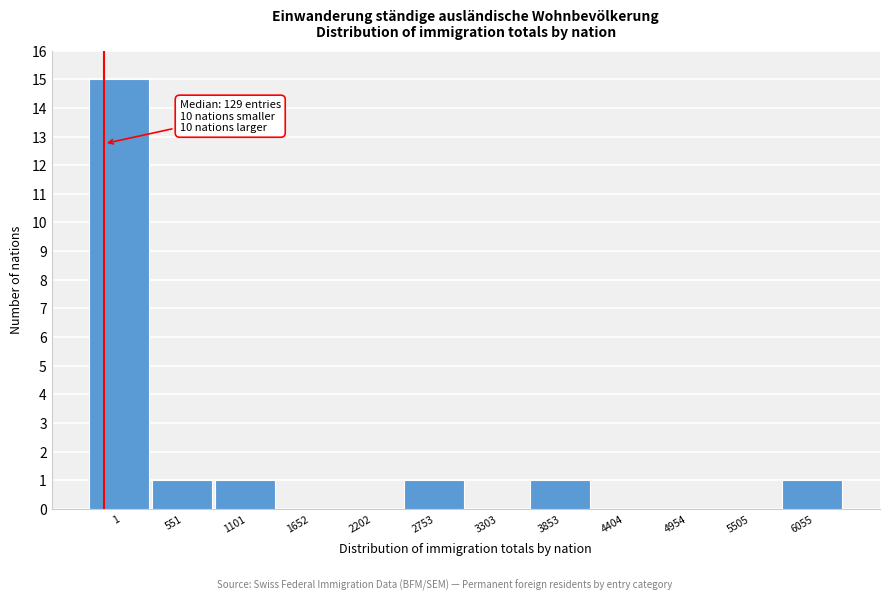

Reading left to right, extract all data points from this chart.

1=15	551=1	1101=1	1652=0	2202=0	2753=1	3303=0	3853=1	4404=0	4954=0	5505=0	6055=1